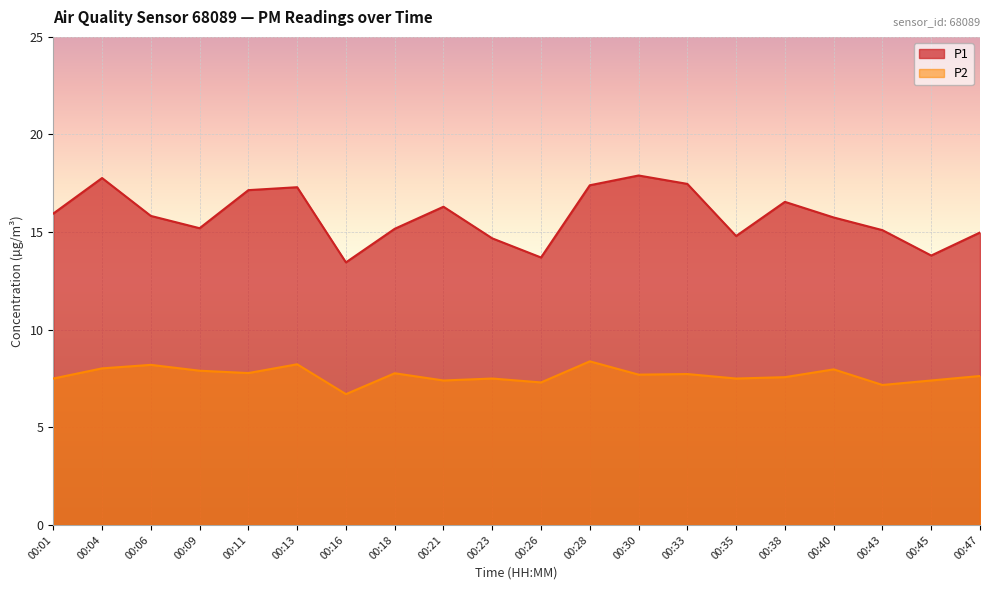

Which series has the widest spread of values?

P1